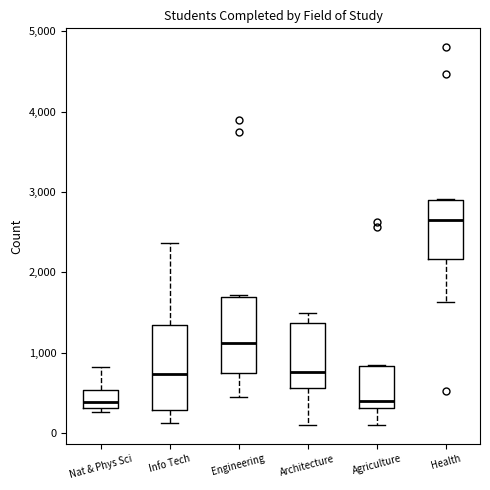

Reading left to right, read every box against the y-axis: the position of its median line, the range the box covers, and the ends of its whiskers. The values are not printed on the chart, so give them approximately, as read against the axis.

Nat & Phys Sci: median 400, box 300 to 500, whiskers 300 (just below the box's lower edge) to 800
Info Tech: median 700, box 300 to 1300, whiskers 100 to 2400
Engineering: median 1100, box 700 to 1700, whiskers 500 to 1700
Architecture: median 800, box 600 to 1400, whiskers 100 to 1500
Agriculture: median 400, box 300 to 800, whiskers 100 to 900
Health: median 2600, box 2200 to 2900, whiskers 1600 to 2900